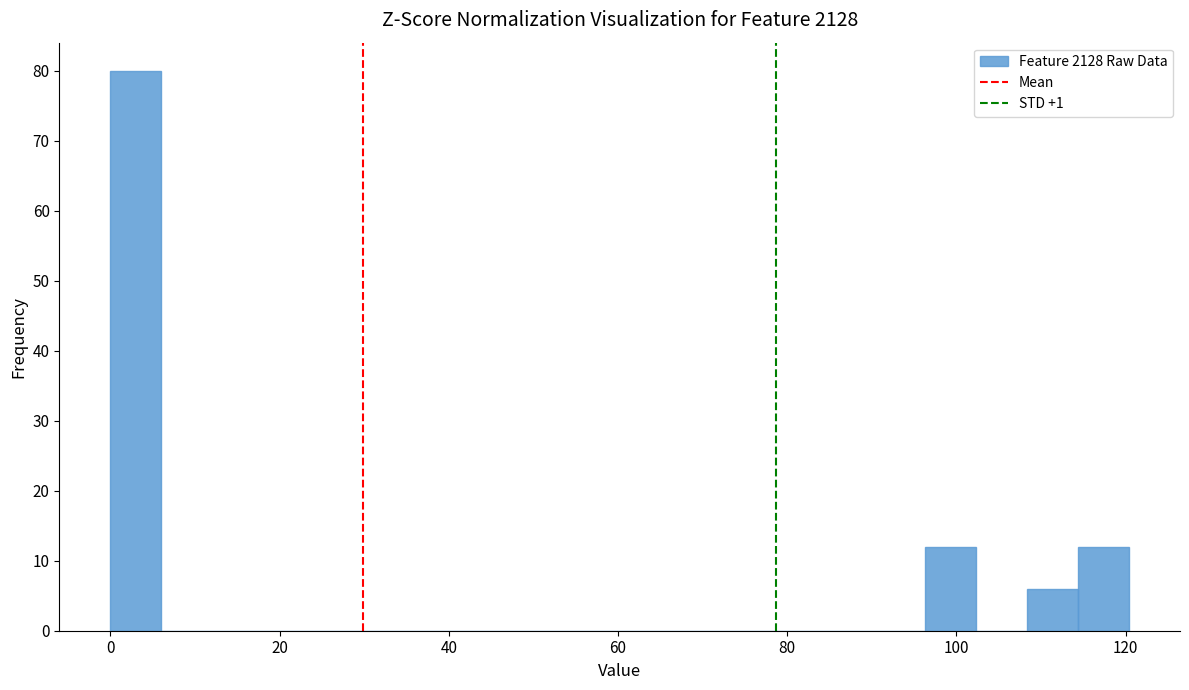

Around what value on the x-axis is the tallest bar? Give the approximate position of its centre, as read against the axis.

4